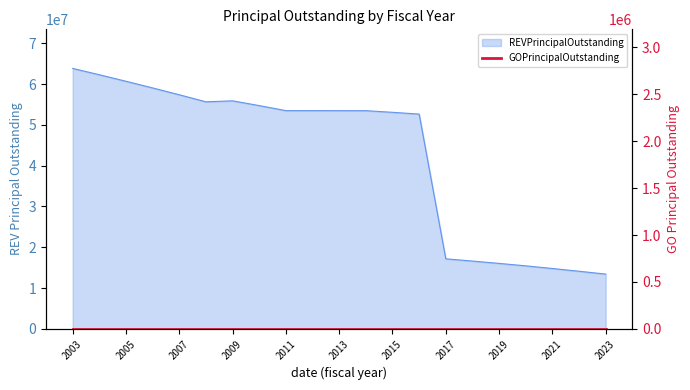

Rank the categories by value from lowest to highest.

2023, 2022, 2021, 2020, 2019, 2018, 2017, 2016, 2015, 2014, 2013, 2012, 2011, 2010, 2008, 2009, 2007, 2006, 2005, 2004, 2003